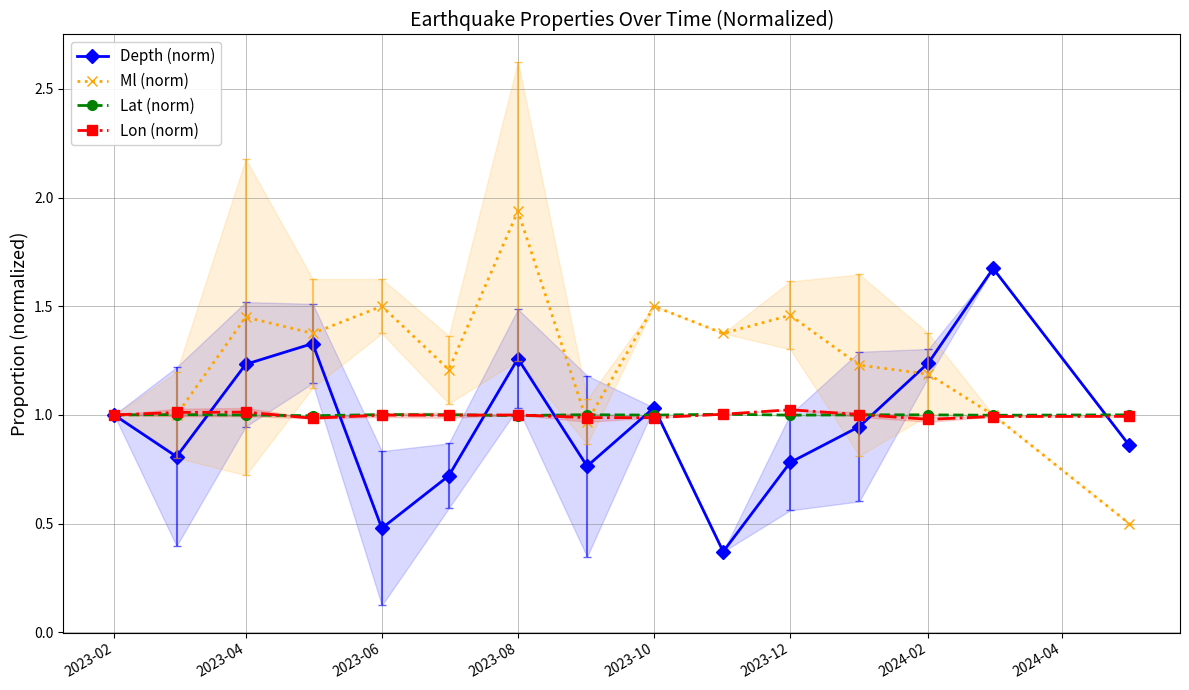

True or false: Lat (norm) has more than 2 interior local peaks.

True